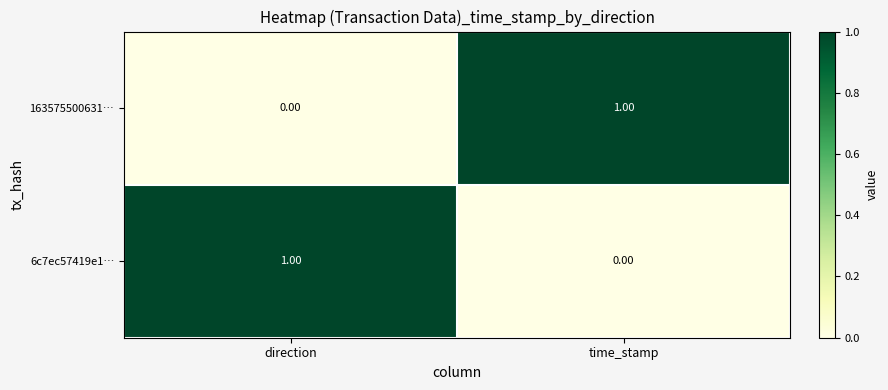

Is the value of 6c7ec57419e1… at time_stamp greater than the value of 163575500631… at time_stamp?

No